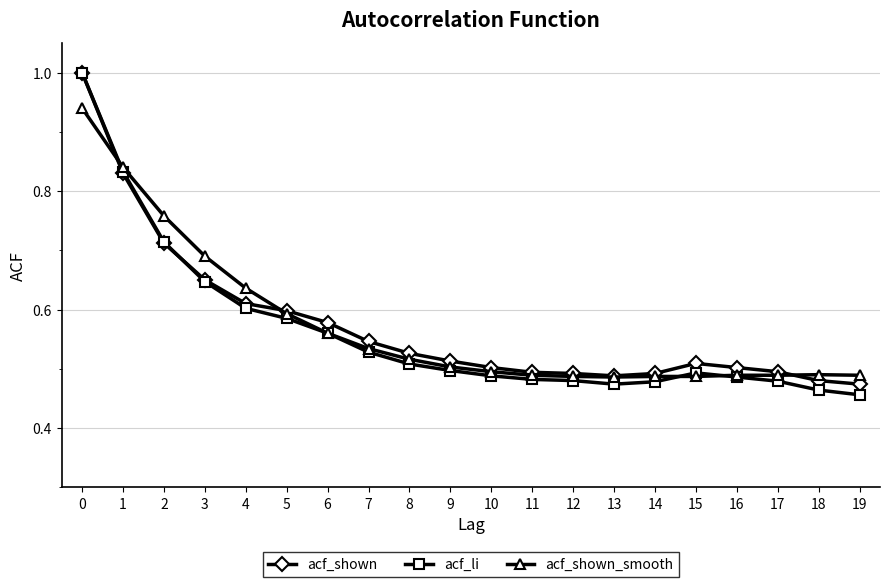

Count the number of data series in this chart.

3